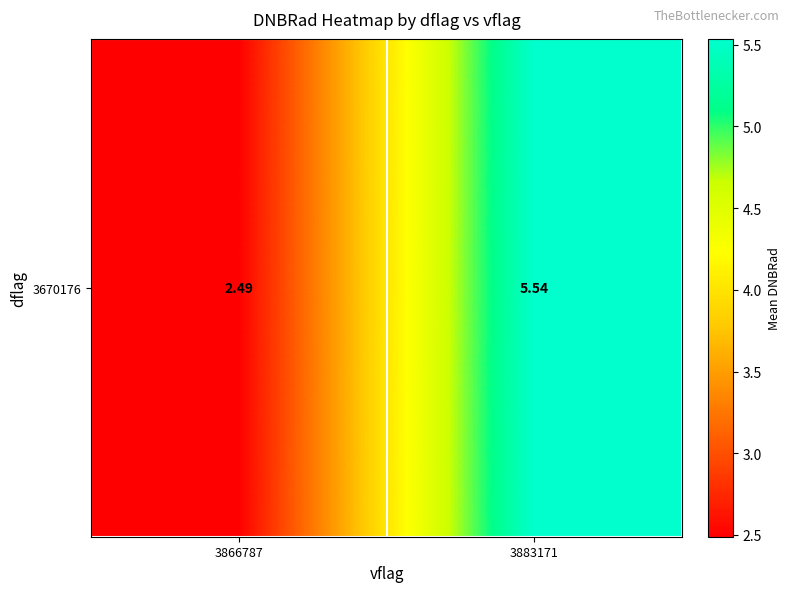

At which label does the data first exceed 5?

3883171